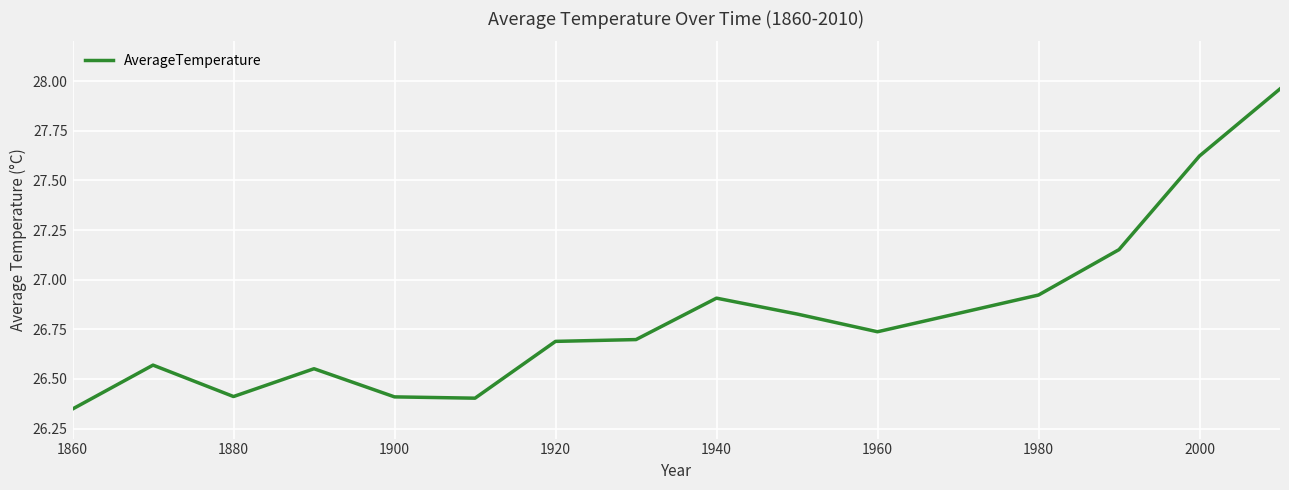

What is the difference between the maximum and minimum values?

1.6